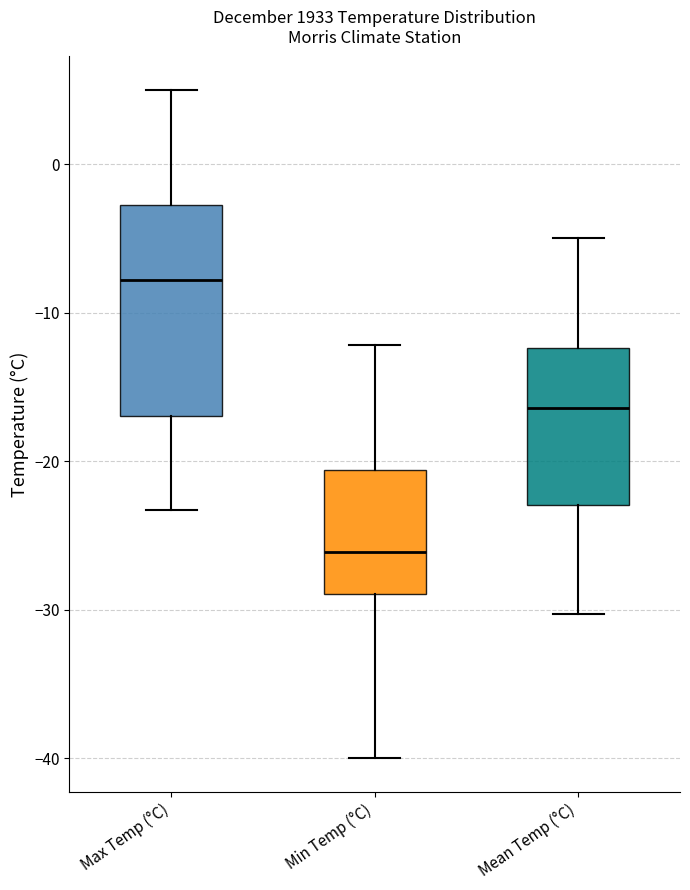

Reading left to right, transcribe this box plot: for each box, give where its median line is, the range the box spans, and where its two whiskers end, as read against the y-axis. The values are not printed on the chart, so give them approximately, as read against the axis.

Max Temp (°C): median -8, box -17 to -3, whiskers -23 to 5
Min Temp (°C): median -26, box -29 to -21, whiskers -40 to -12
Mean Temp (°C): median -16, box -23 to -12, whiskers -30 to -5